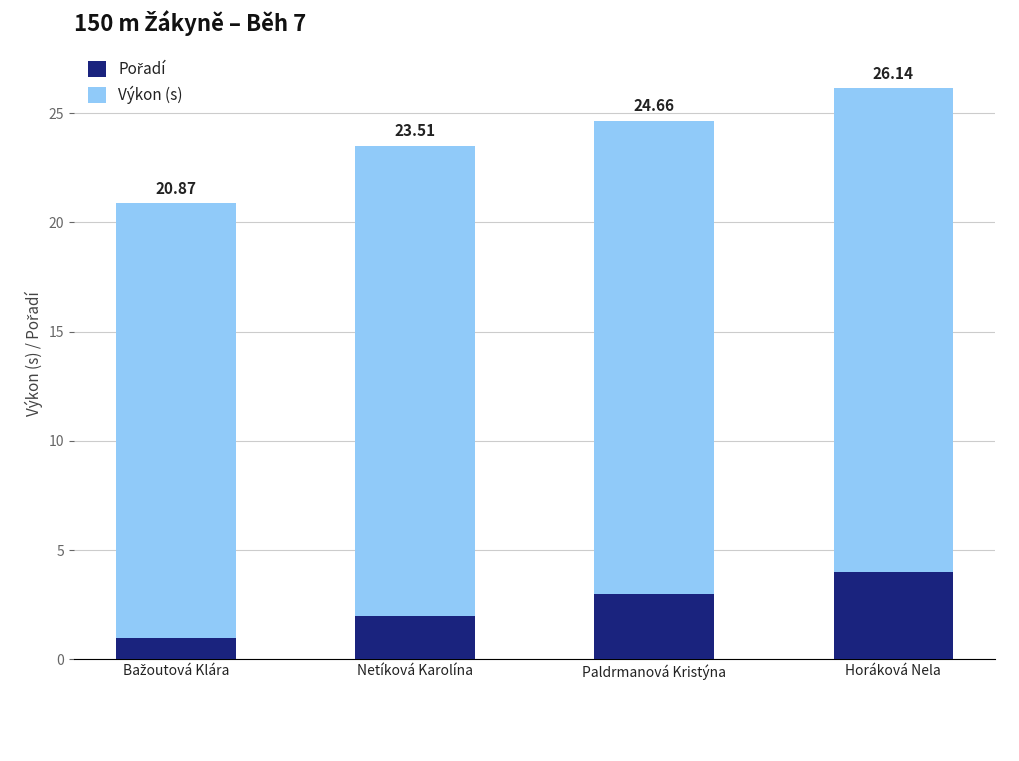

Are the bars horizontal?

No